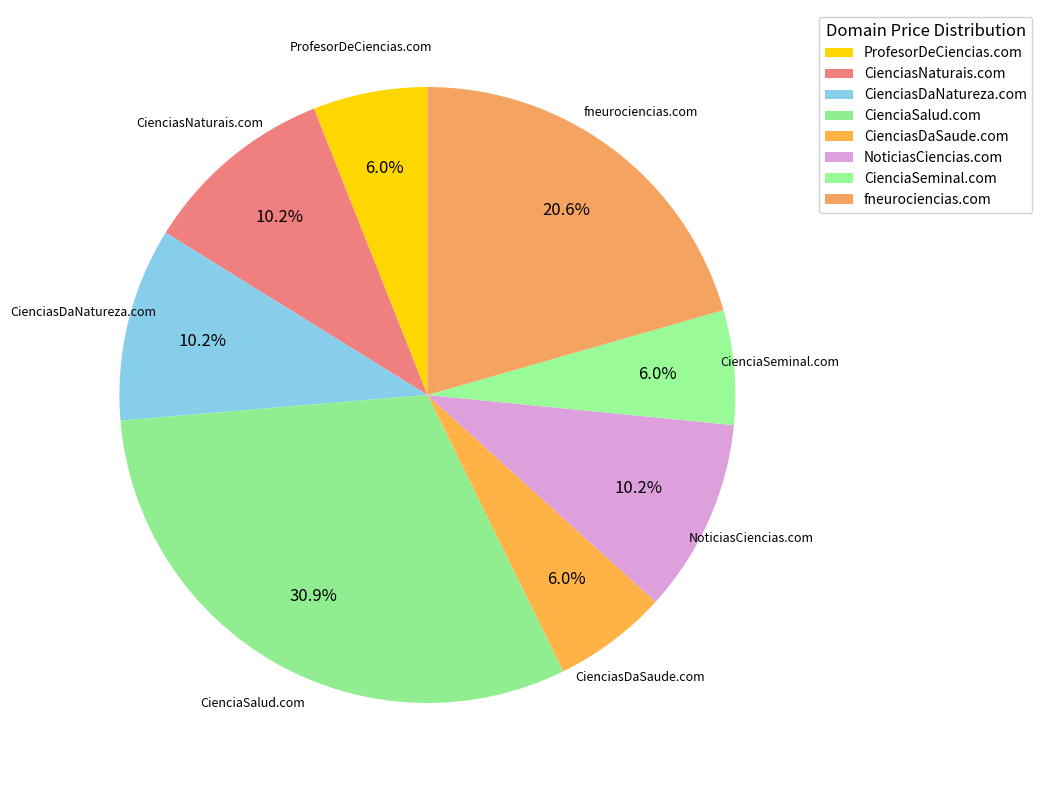

What portion of the pie excludes CienciasDaNatureza.com?

89.8%